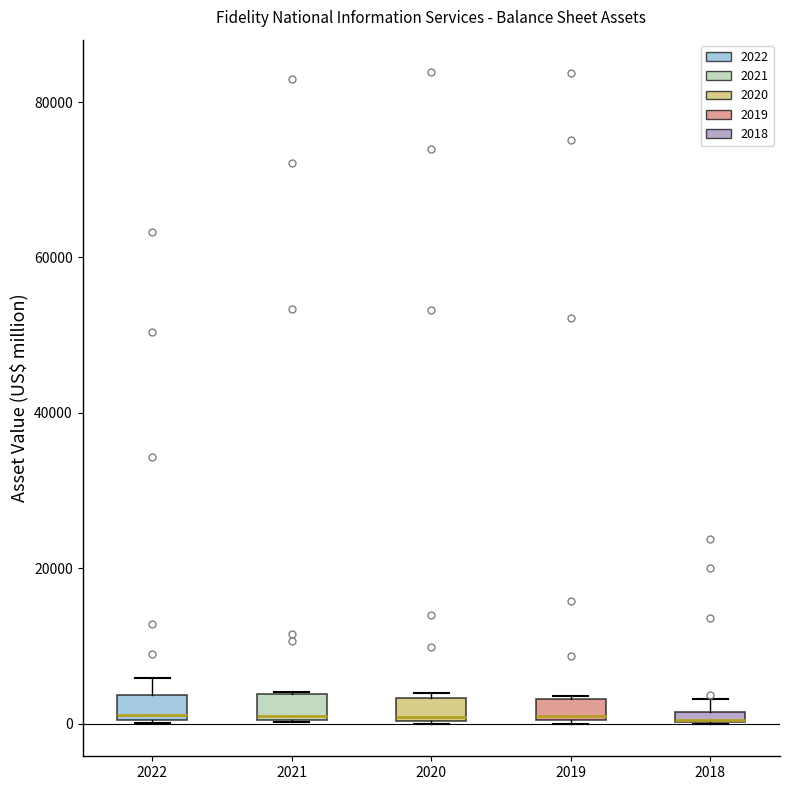

Where is the lower edge of the box at x = 2021 on the y-axis? The values are not printed on the chart, so give them approximately, as read against the axis.

0